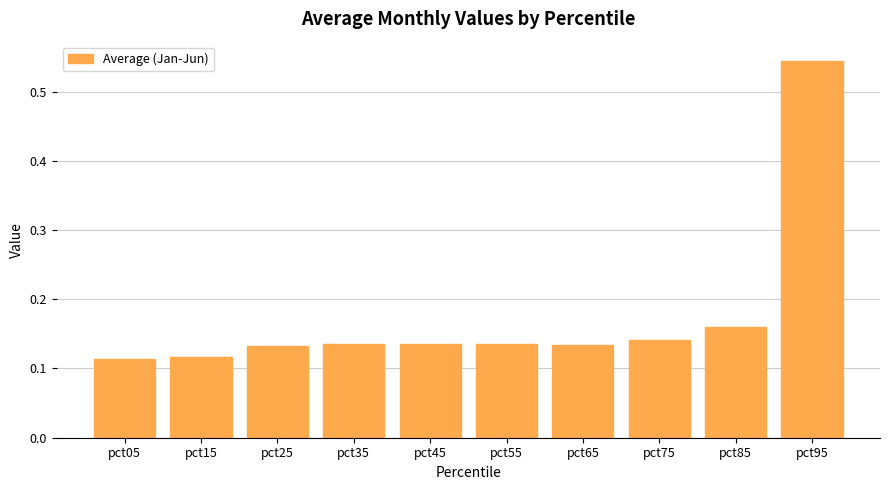

What is the sum of all values?

1.7